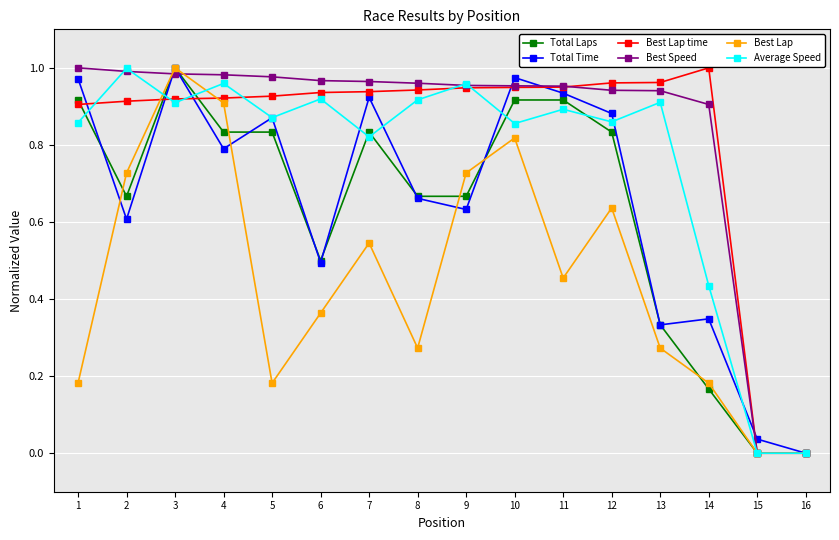

What is the sum of all Best Lap time values?

13.2